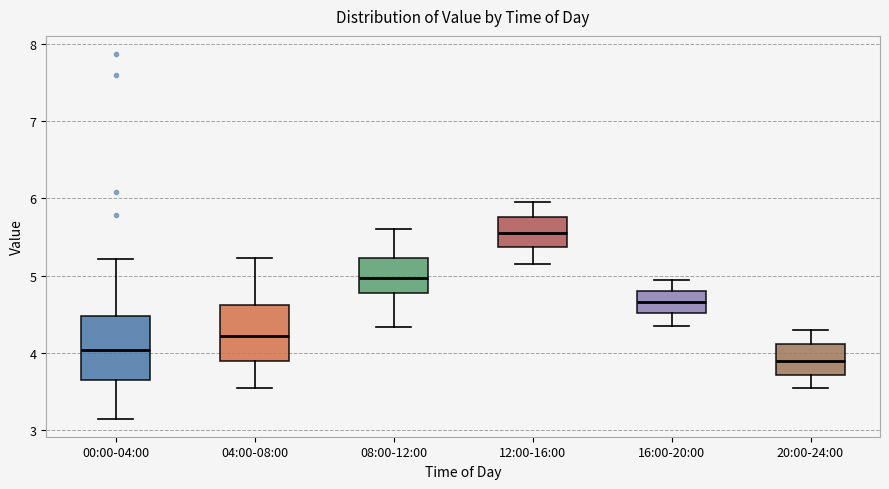

Comparing the boxes themselves (not the whiskers), which one is the tallest?

00:00-04:00